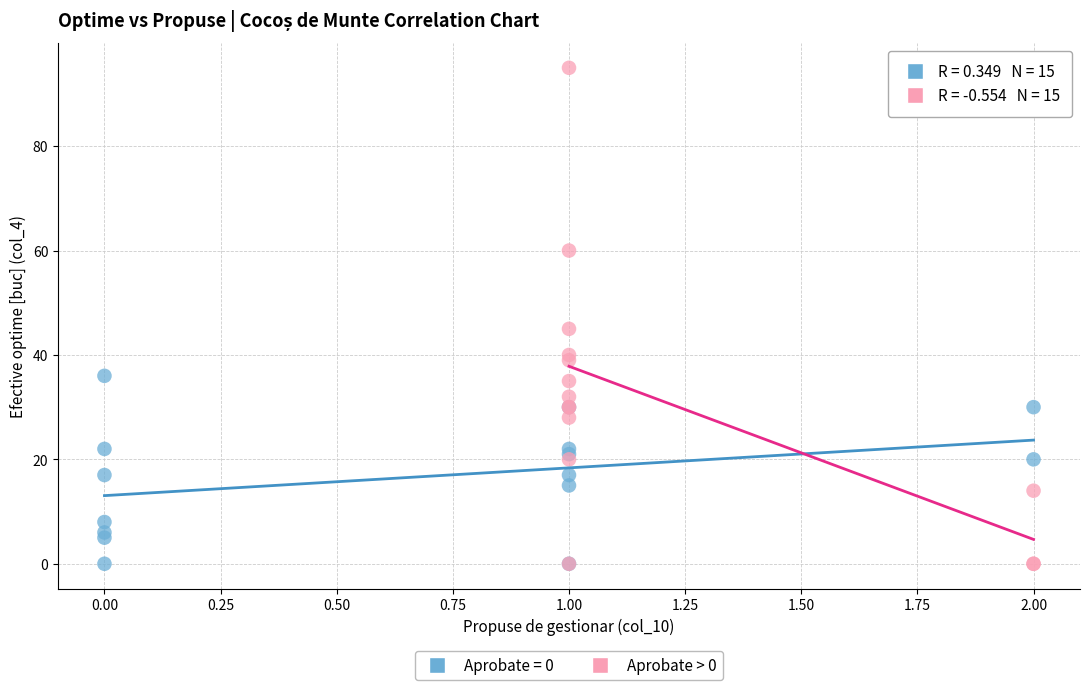

Which series reaches the maximum Y coordinate?

Aprobate > 0